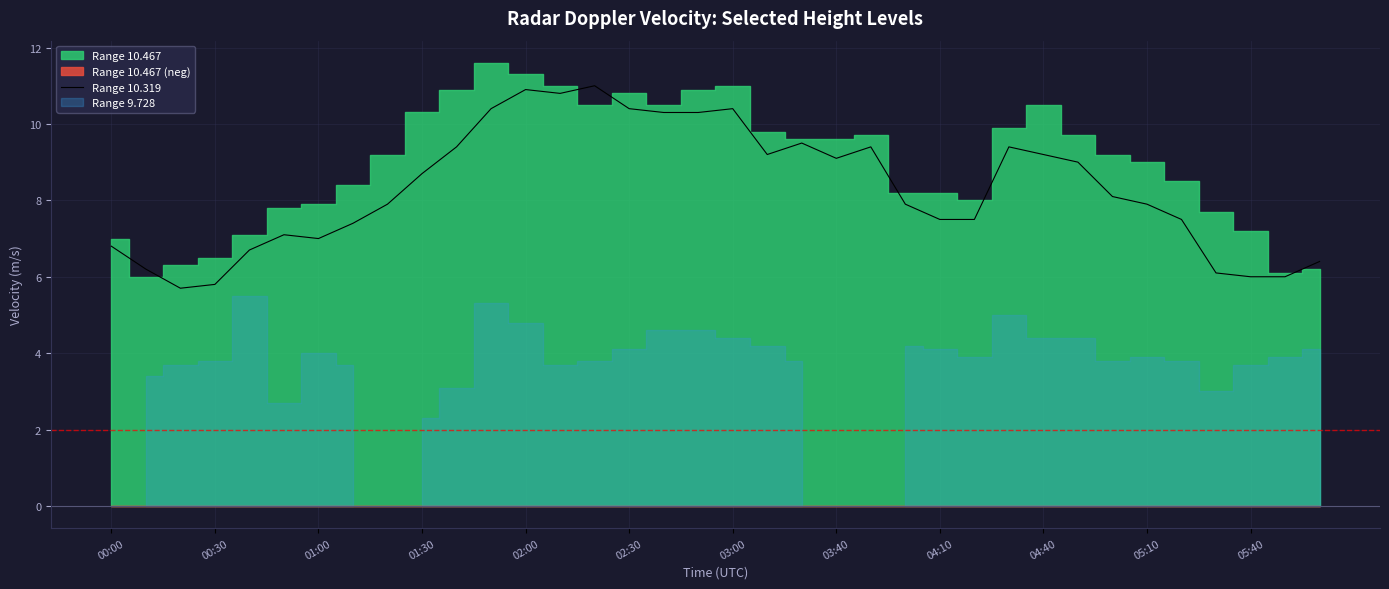

What is the sum of all values?

298.9